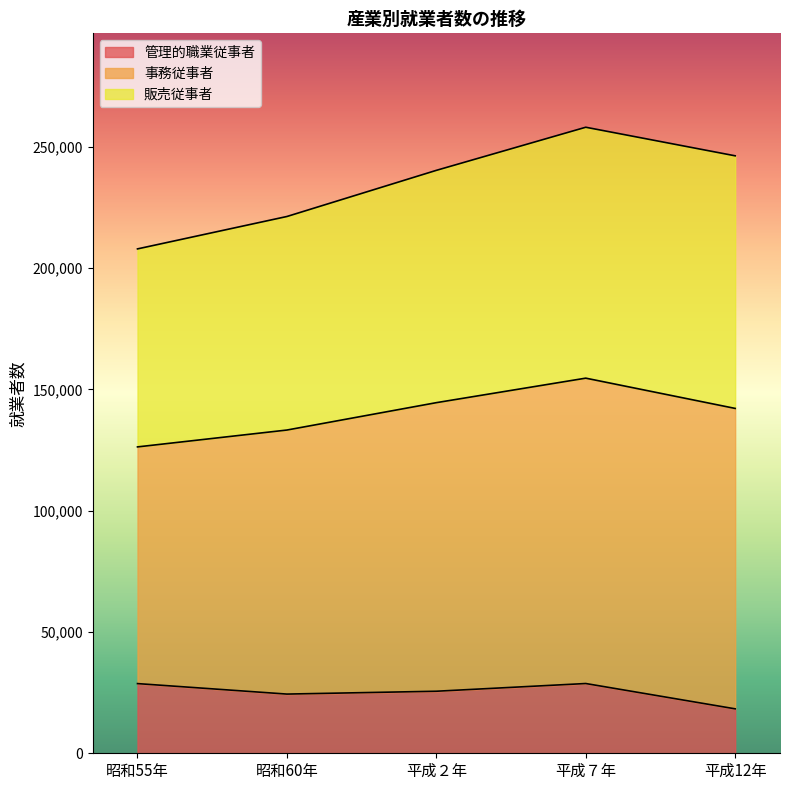

What is the lowest value of the 管理的職業従事者 series?

18320